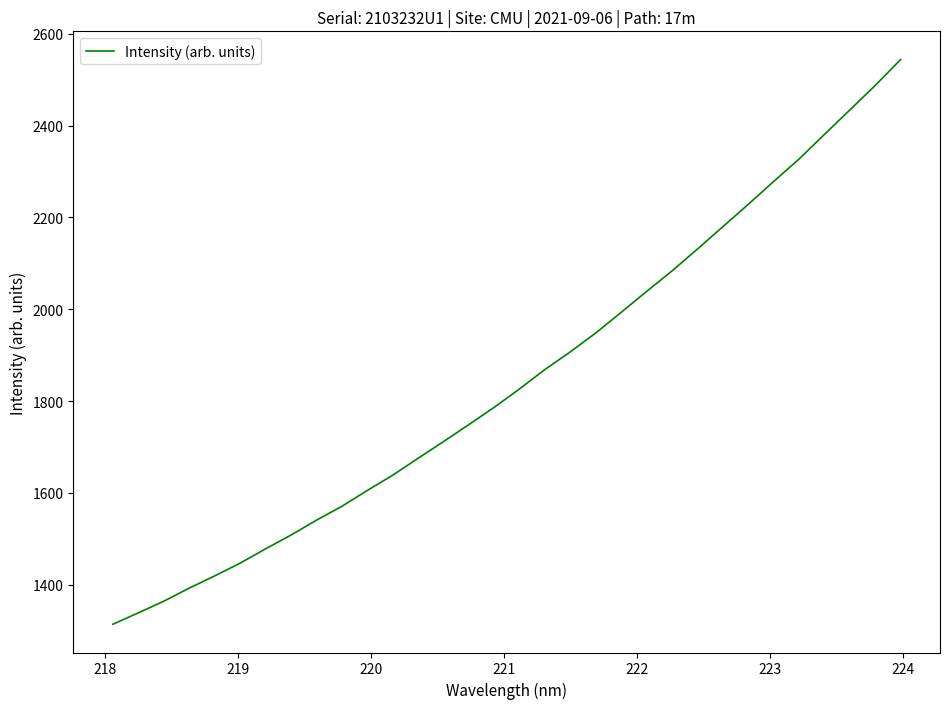

What is the greatest value displayed?

2543.6